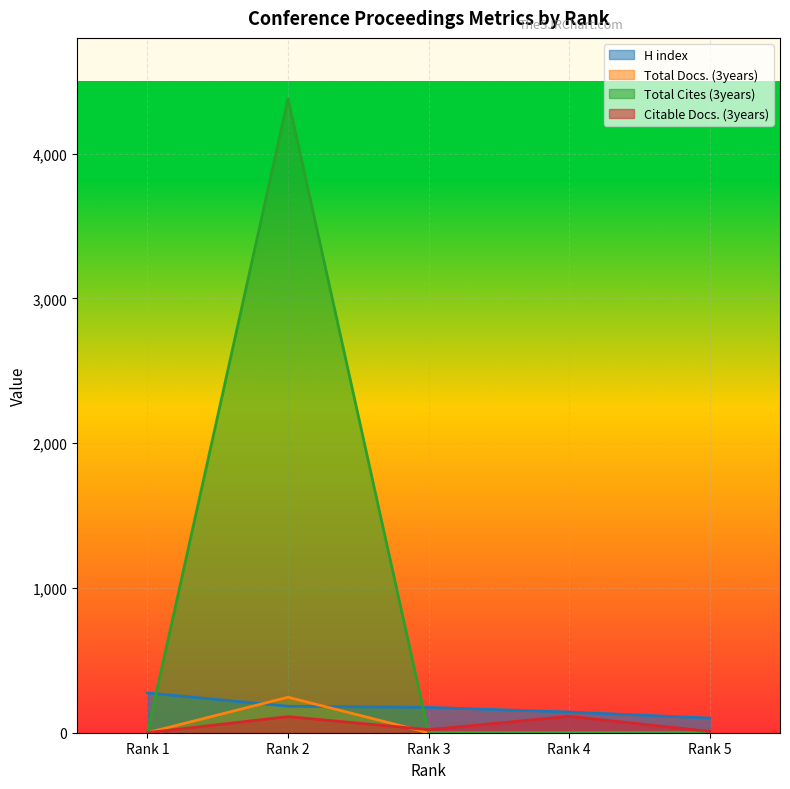

What is the sum of the H index values at Rank 1 and Rank 4?

418